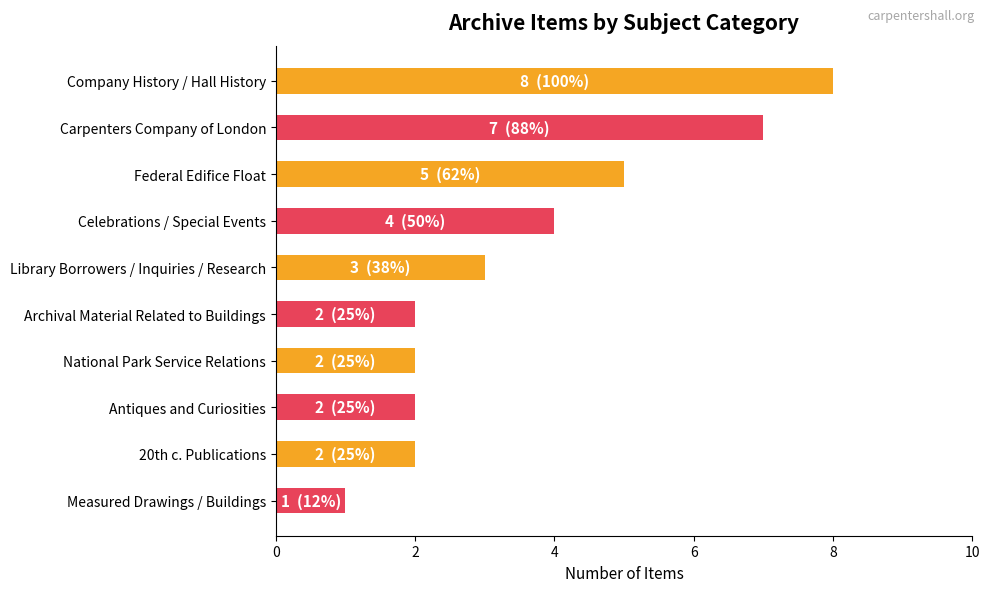

Count the values in the range 2 to 5.

7